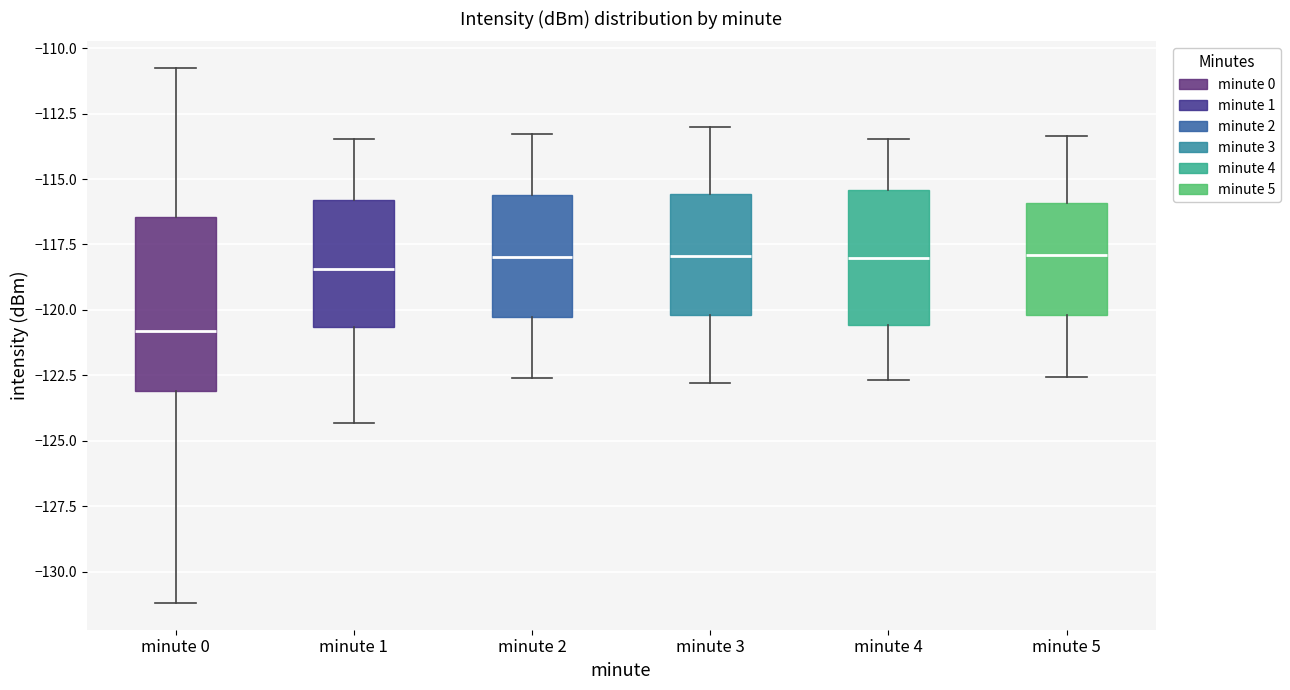

Where is the upper edge of the box for minute 2 on the y-axis? The values are not printed on the chart, so give them approximately, as read against the axis.

-115.5